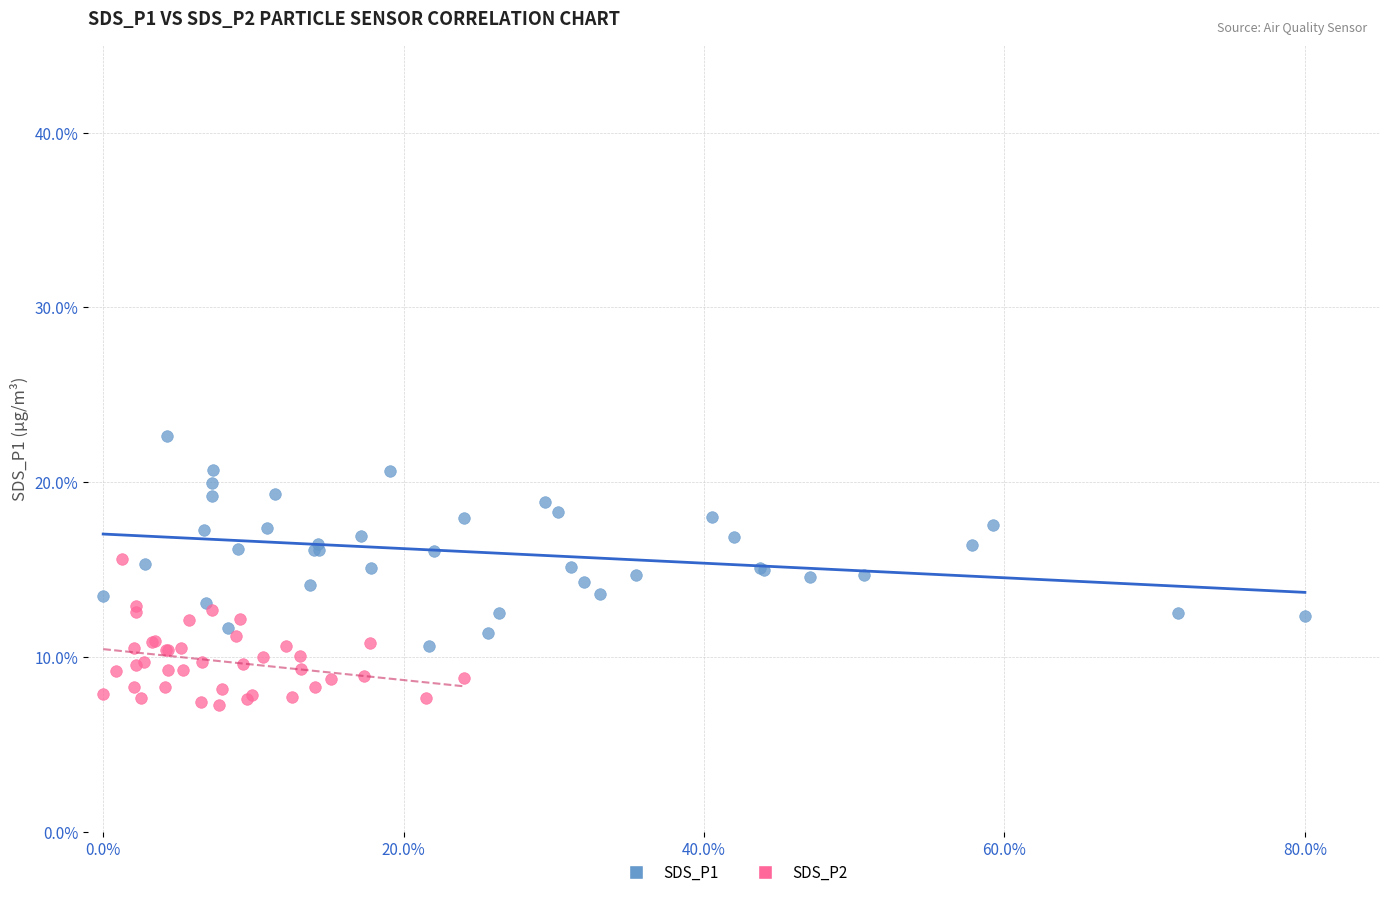

Which series reaches the maximum Y coordinate?

SDS_P1